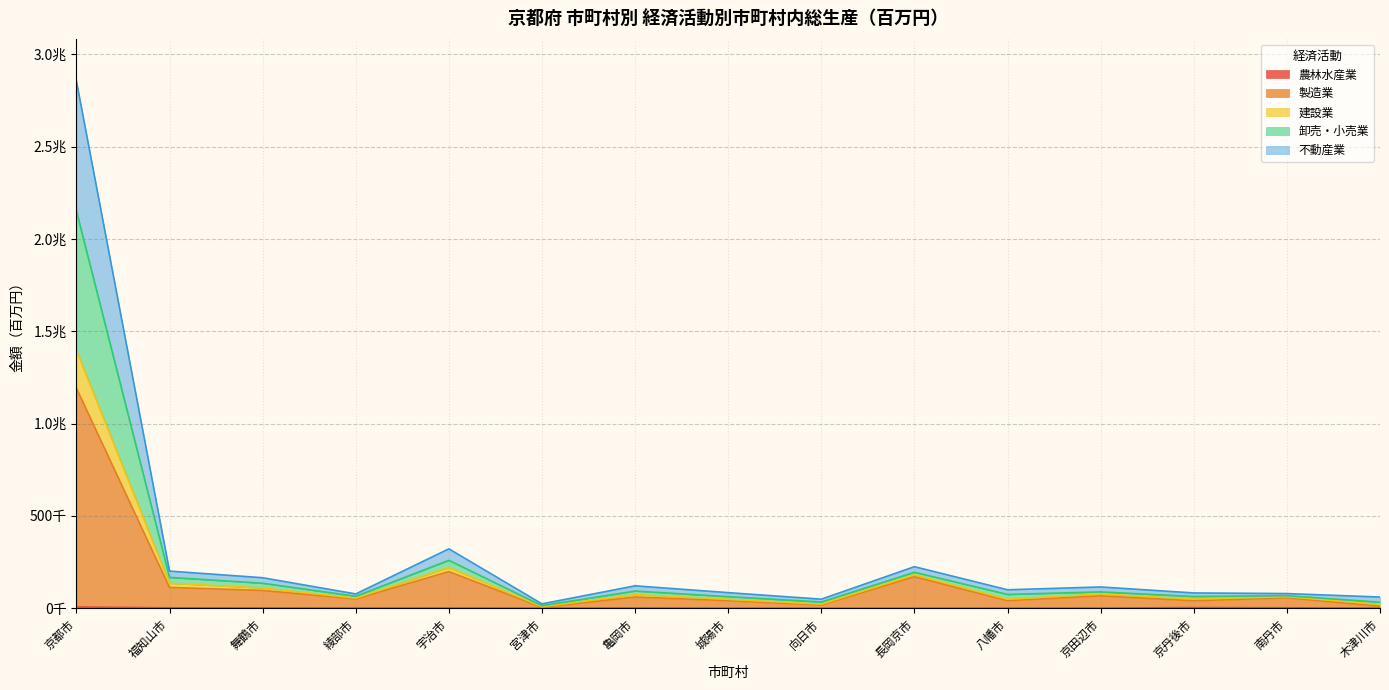

True or false: 不動産業 has a value of 5141 at 向日市.

False